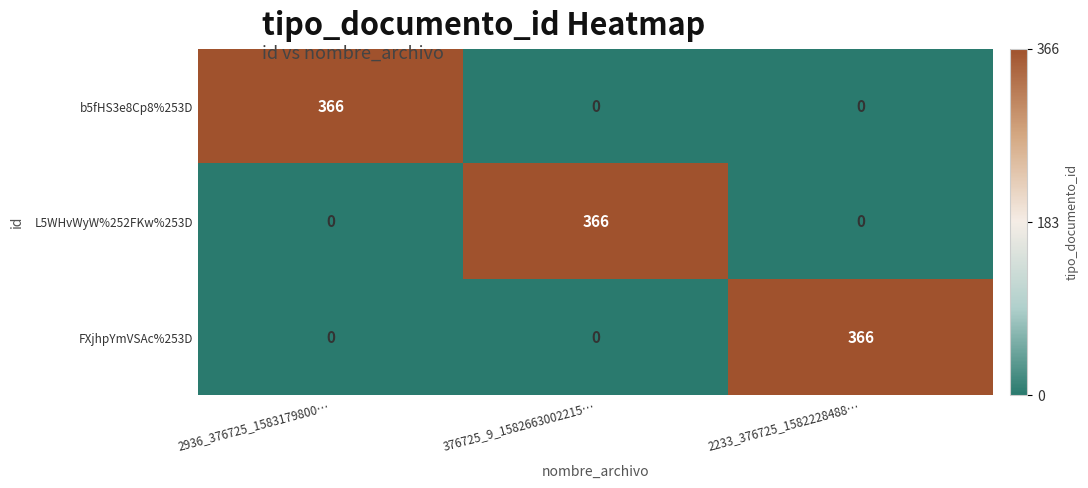

Reading right to left, transcribe all the data shown in this chart.

b5fHS3e8Cp8%253D: 0	0	366
L5WHvWyW%252FKw%253D: 0	366	0
FXjhpYmVSAc%253D: 366	0	0